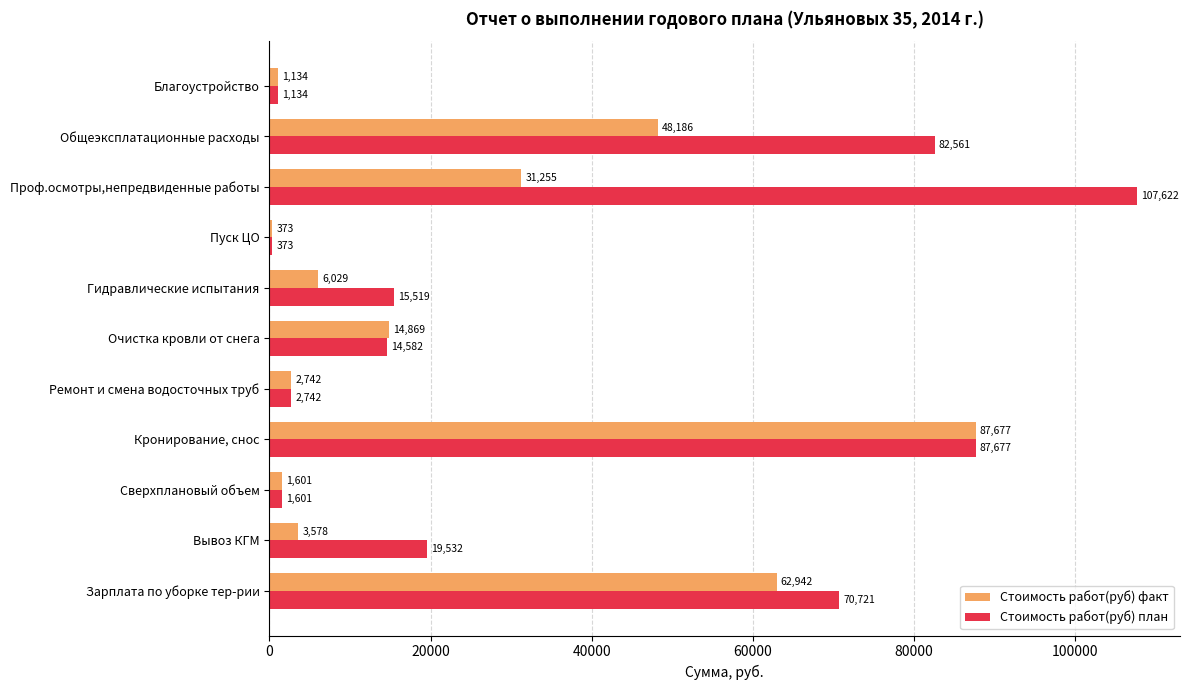

What is the sum of all Стоимость работ(руб) факт values?

260384.2